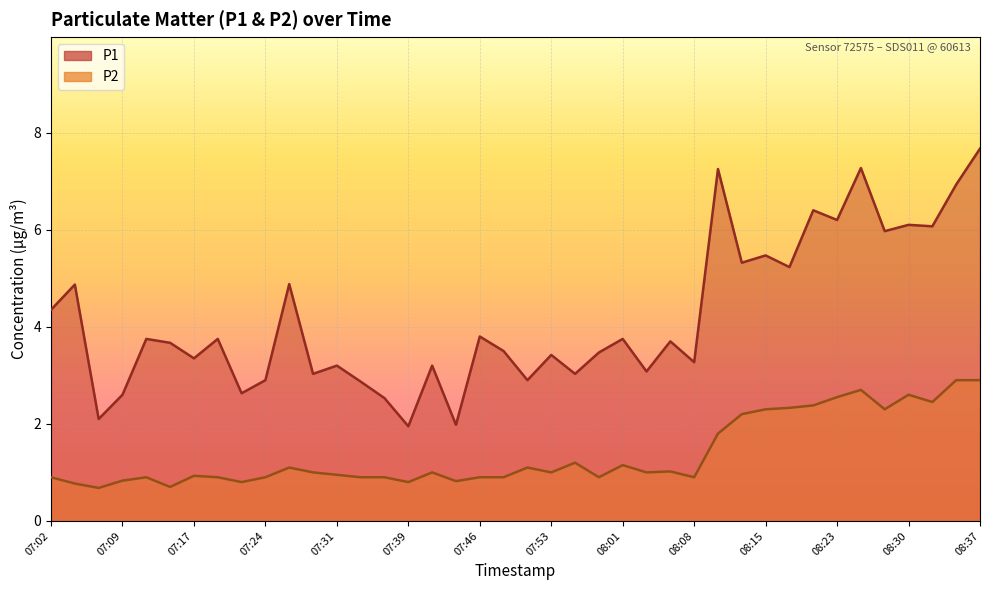

What is the minimum value for P2?

0.7